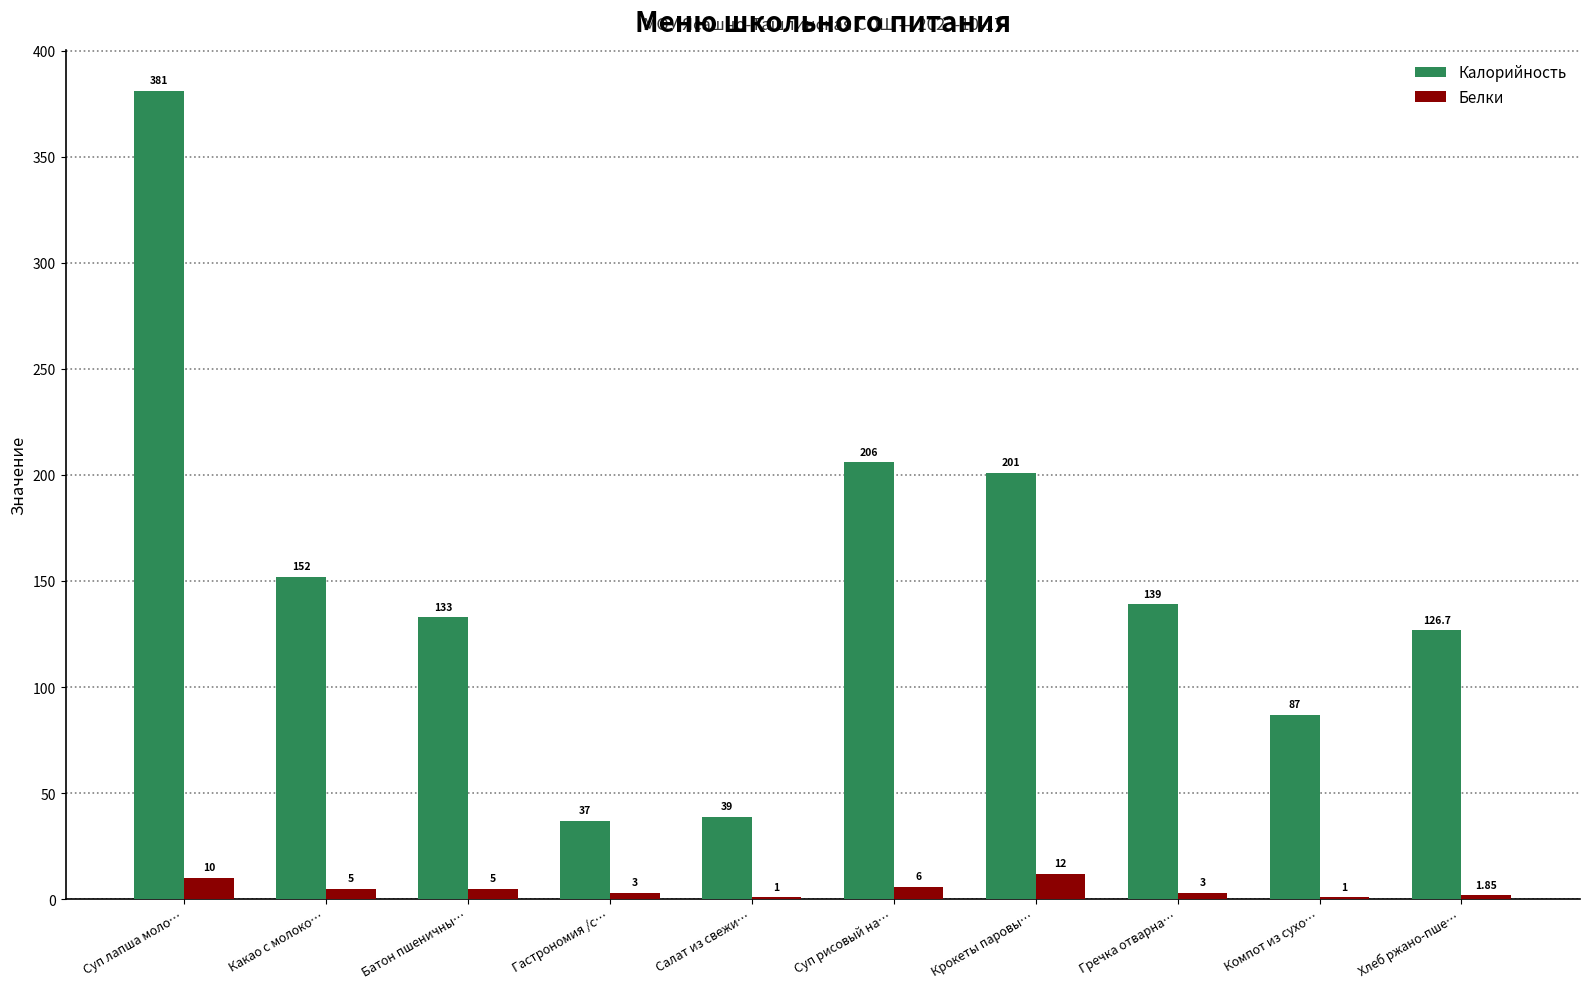

At which label is Белки closest to 6?

Суп рисовый на…